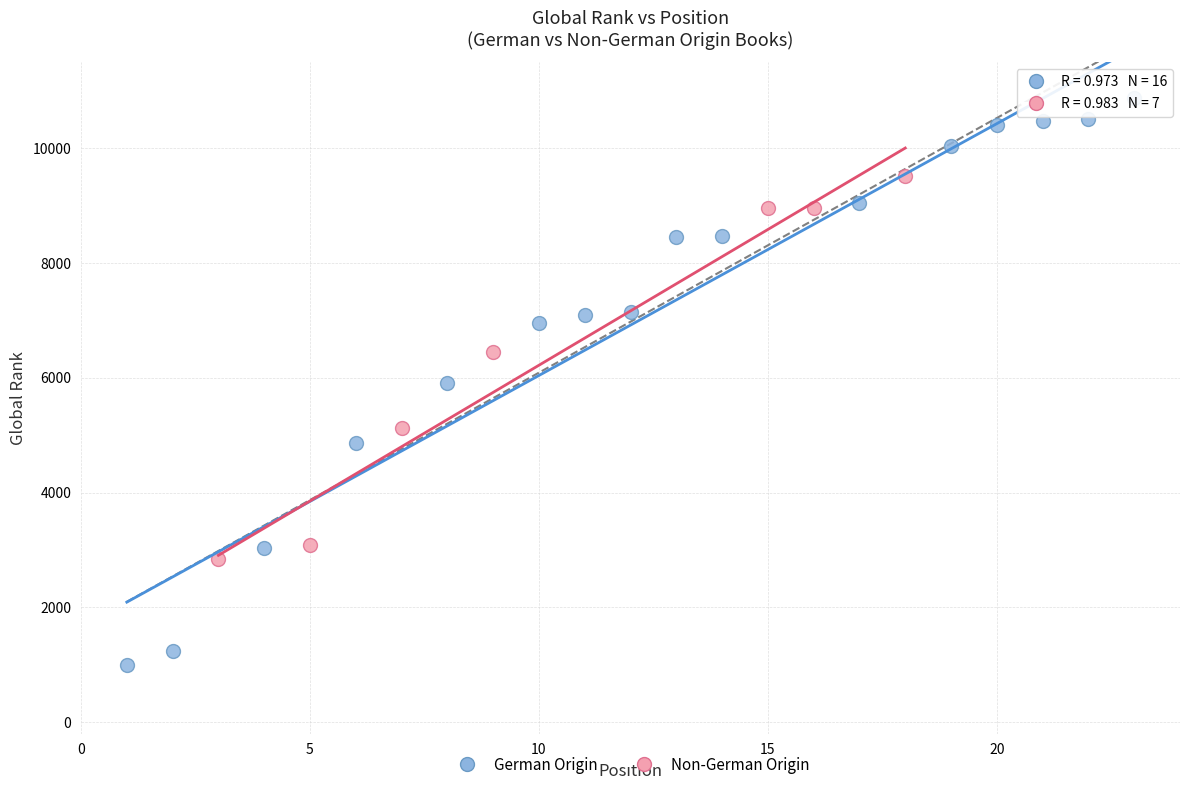

Which series reaches the maximum Y coordinate?

German Origin